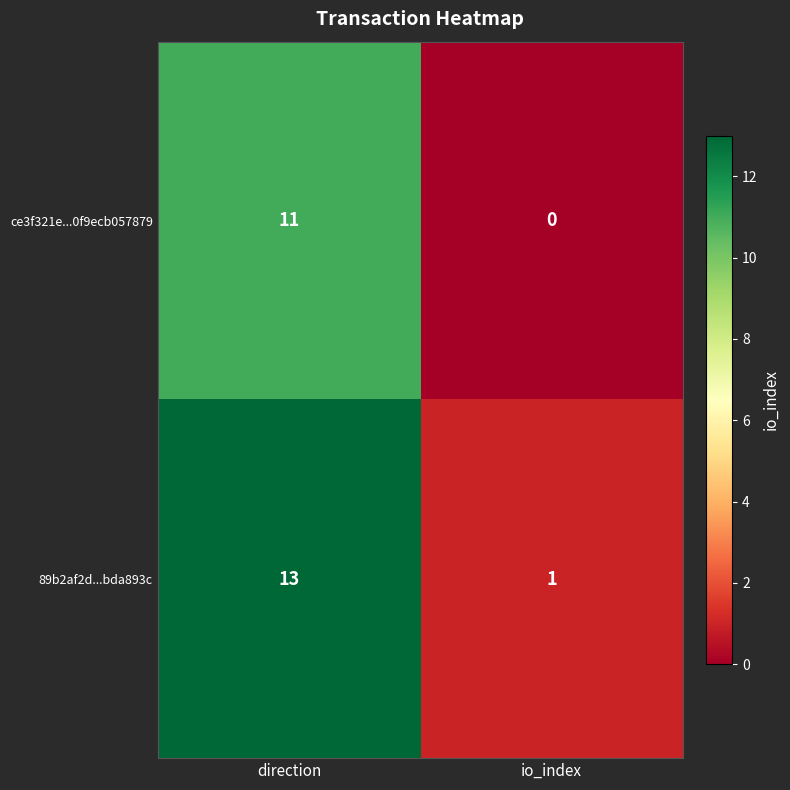

Which series changed the most between direction and io_index?

89b2af2d...bda893c